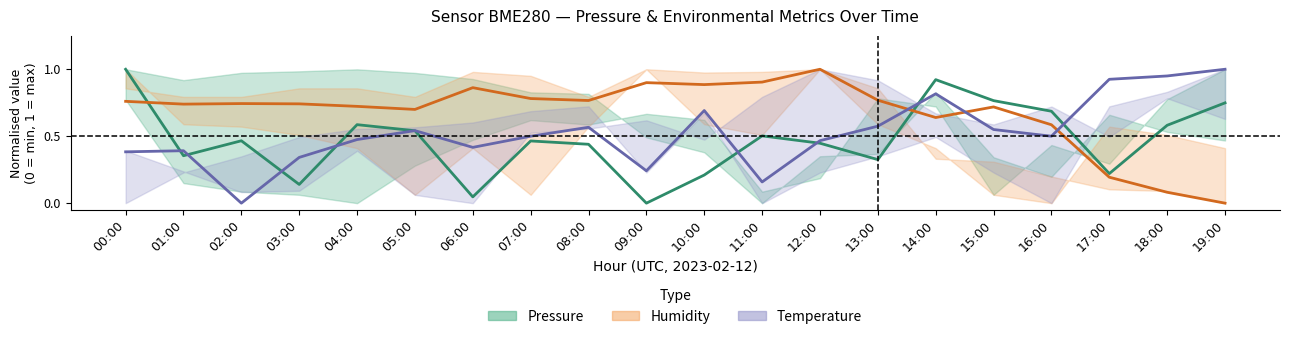

Rank the categories by Humidity (normalised) value from lowest to highest.

19:00, 18:00, 17:00, 16:00, 14:00, 05:00, 15:00, 04:00, 01:00, 03:00, 02:00, 00:00, 08:00, 13:00, 07:00, 06:00, 10:00, 09:00, 11:00, 12:00